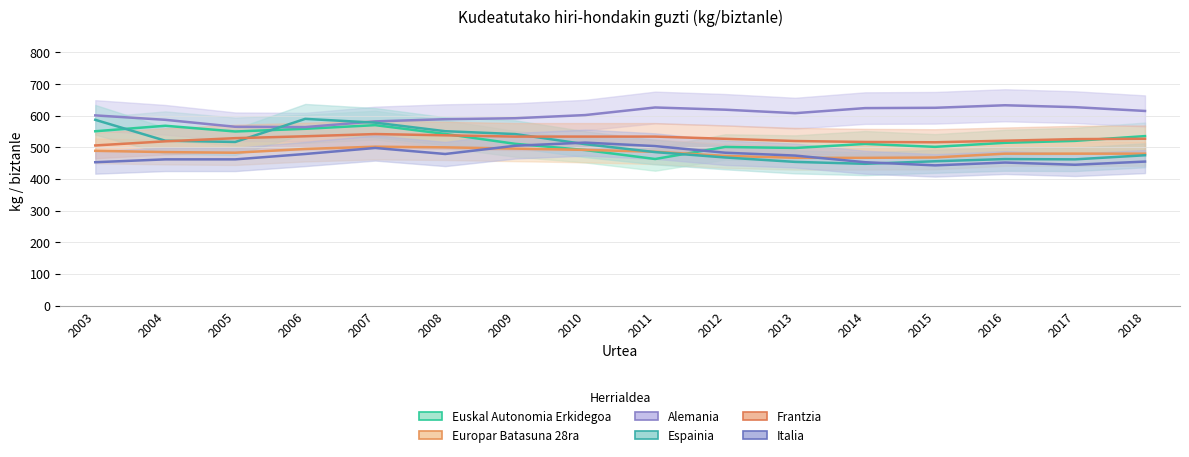

What are all the series names shown in the legend?

Euskal Autonomia Erkidegoa, Europar Batasuna 28ra, Alemania, Espainia, Frantzia, Italia